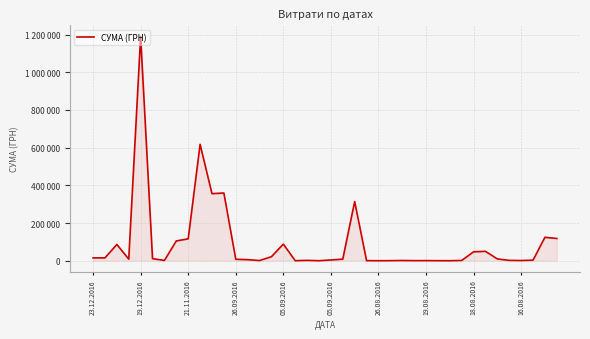

Reading right to left, list all the values displayed in this chart.

118012.9	124304.8	2970.0	1002.0	1920.0	9420.0	49808.9	47192.0	1446.8	13.4	223.6	567.6	427.5	1113.0	402.0	13.5	513.0	313937.3	8438.0	3922.0	89.5	1863.0	158.5	88139.5	21347.5	950.0	5664.2	7832.4	359094.9	355778.5	617433.2	116220.9	104899.0	1640.0	11021.8	1189200.0	8470.6	86280.0	15132.2	15050.0